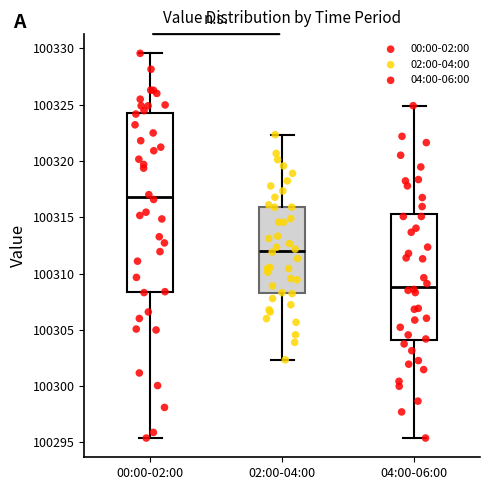

Which box is the tallest, from its lower edge to its upper edge?

00:00-02:00